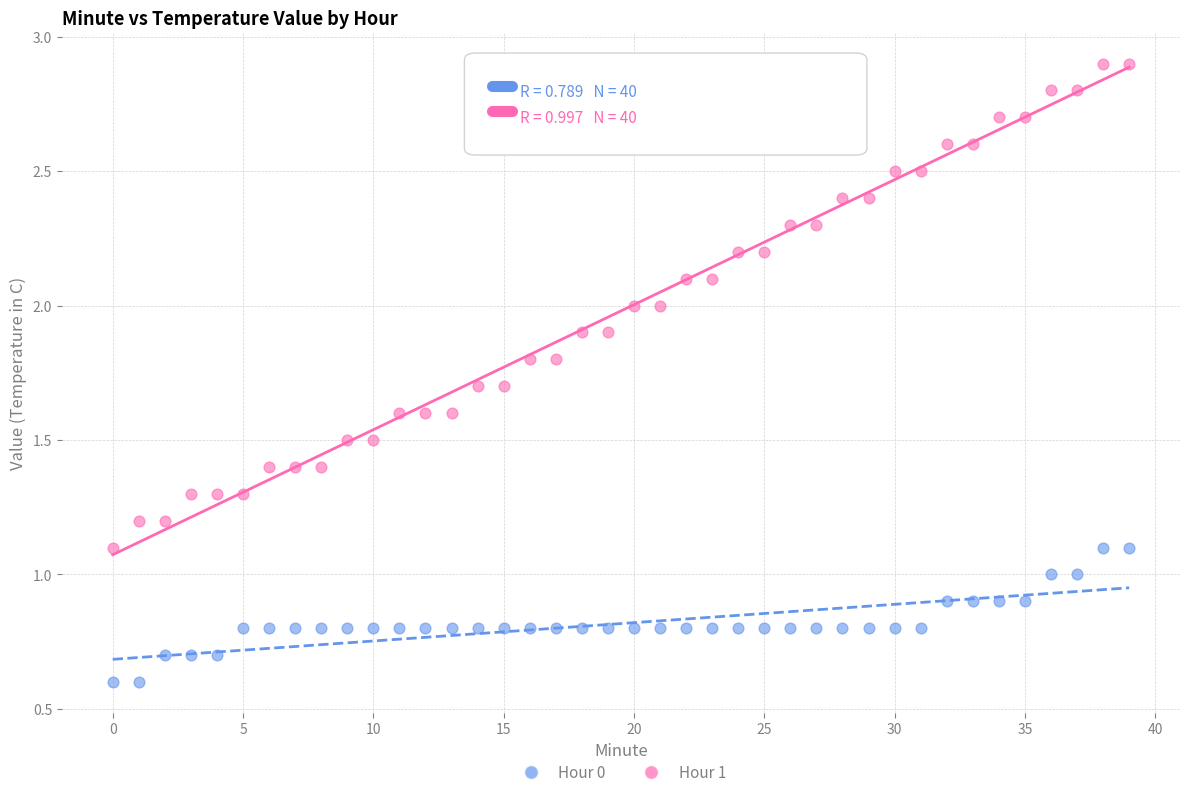

Across all data points, what is the range of Y values (max minus min)?

2.3